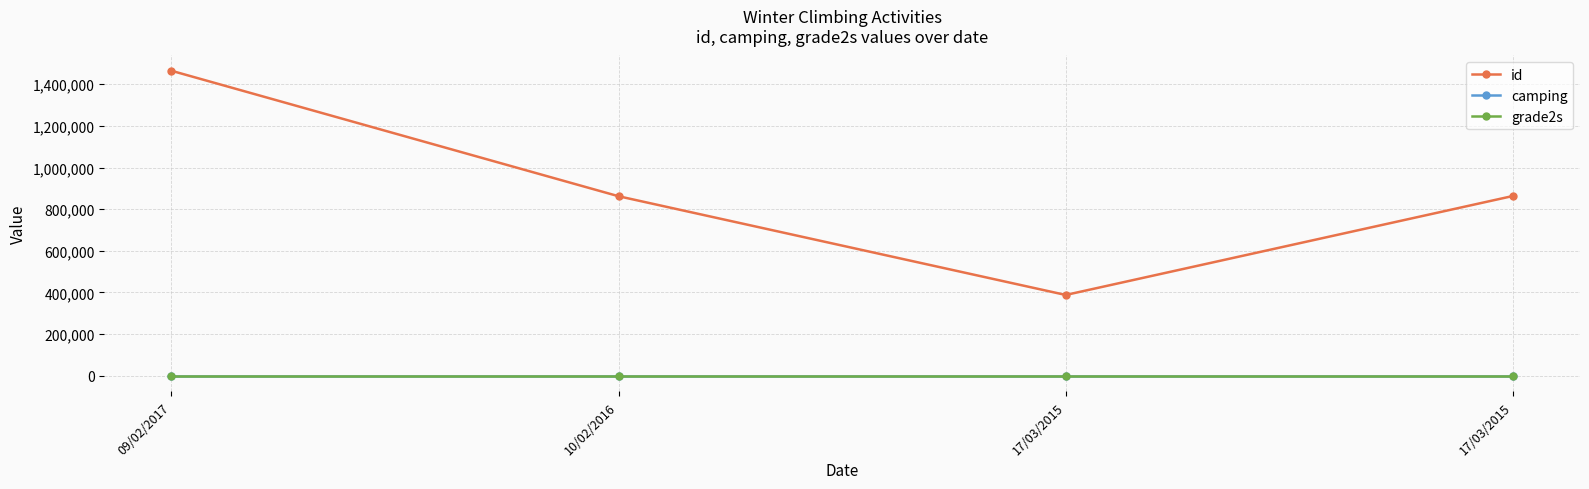

What is the label of the 1st point from the left?

09/02/2017